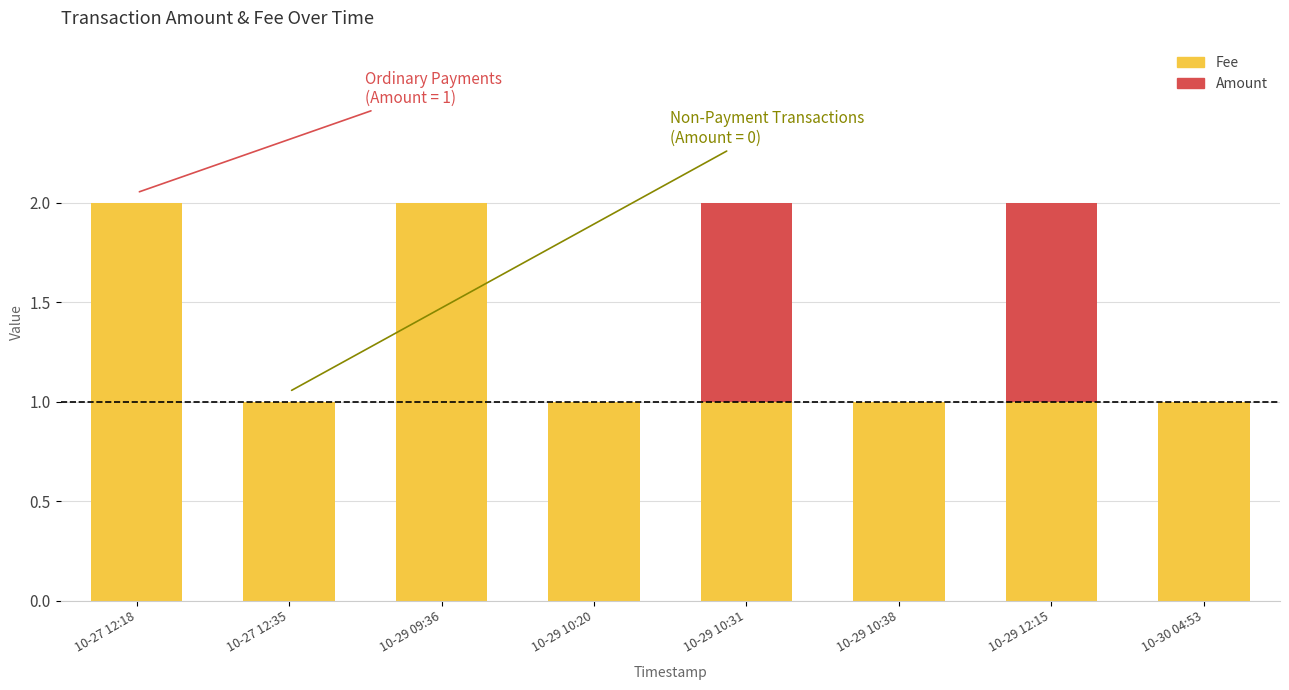

How many categories are shown in the chart?

8